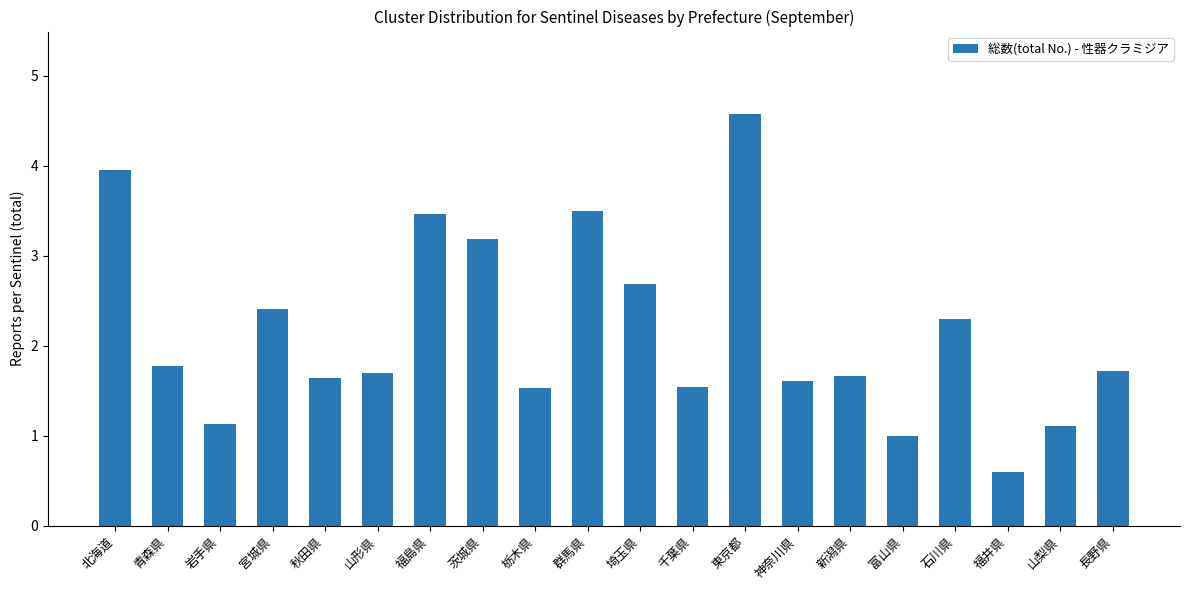

What is the difference between the maximum and second lowest values?

3.6